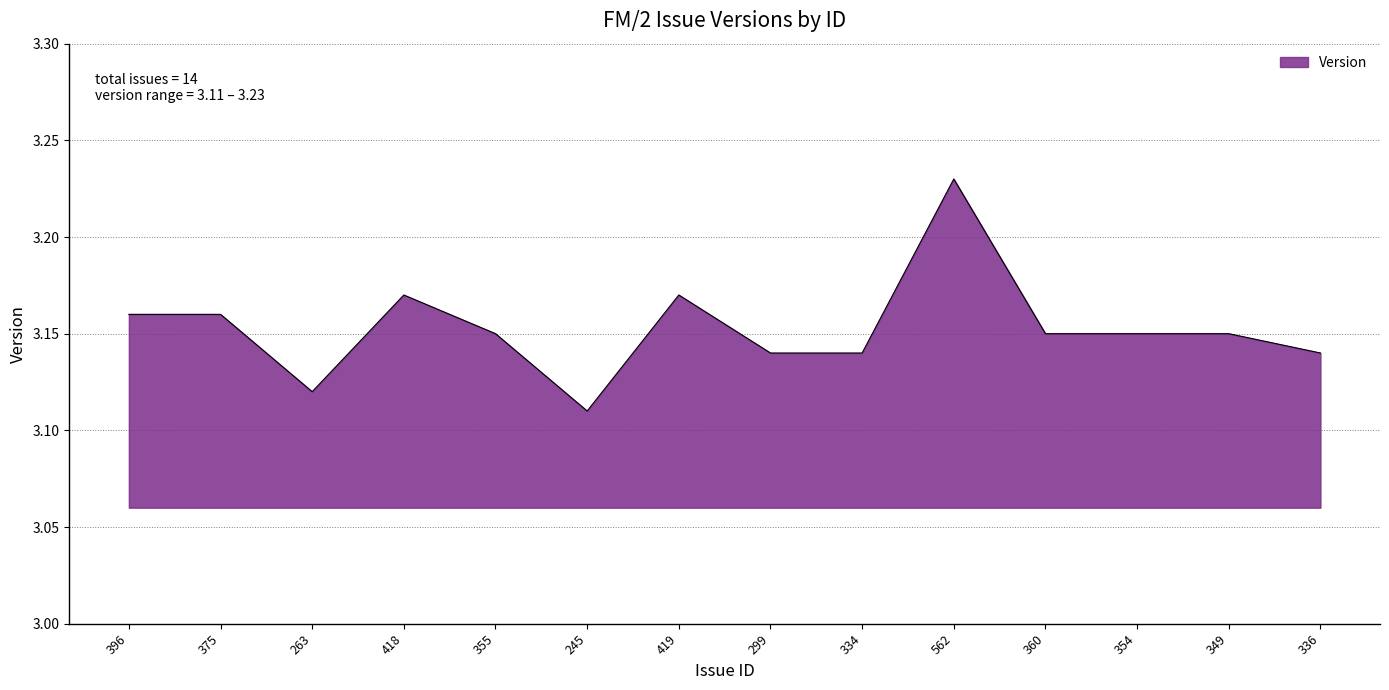

At which category does the chart reach its minimum across all series?

245